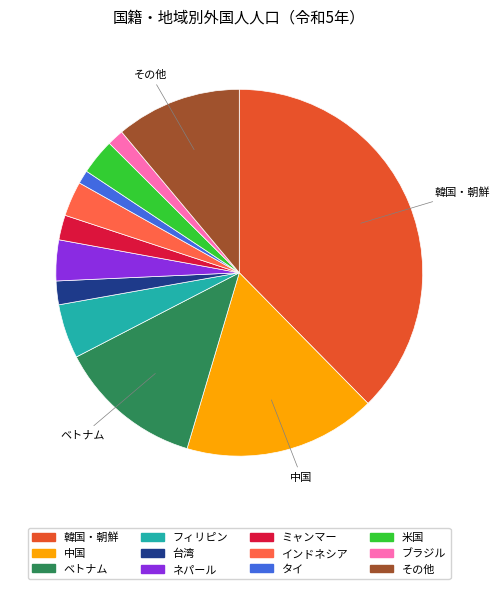

Which has a higher value, ブラジル or ネパール?

ネパール